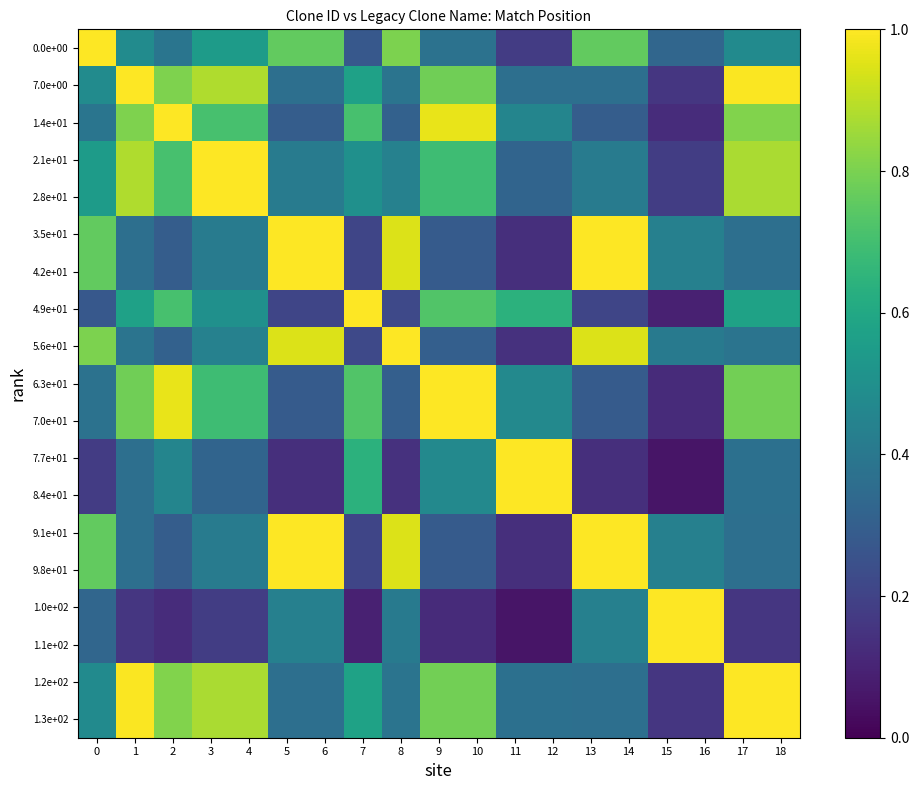

What is the sum of all 2.1e+01 values?

10.9